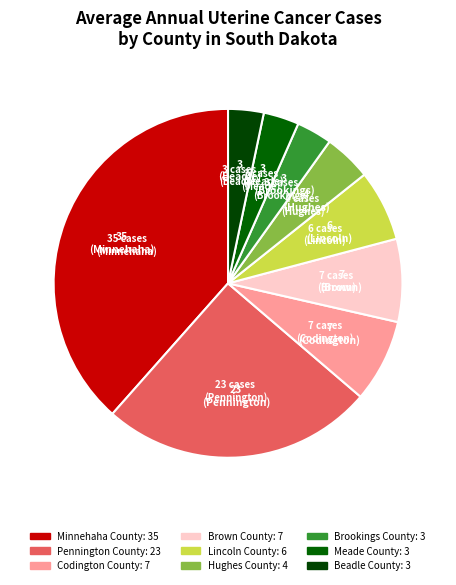

Combined, do Meade County and Hughes County account for over 50%?

No